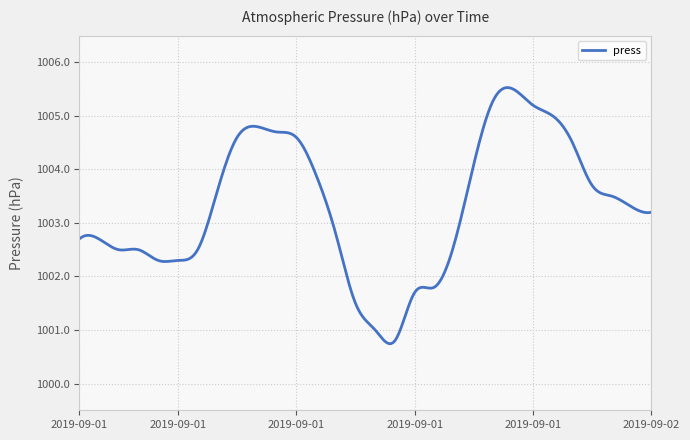

What is the greatest value displayed?

1005.5